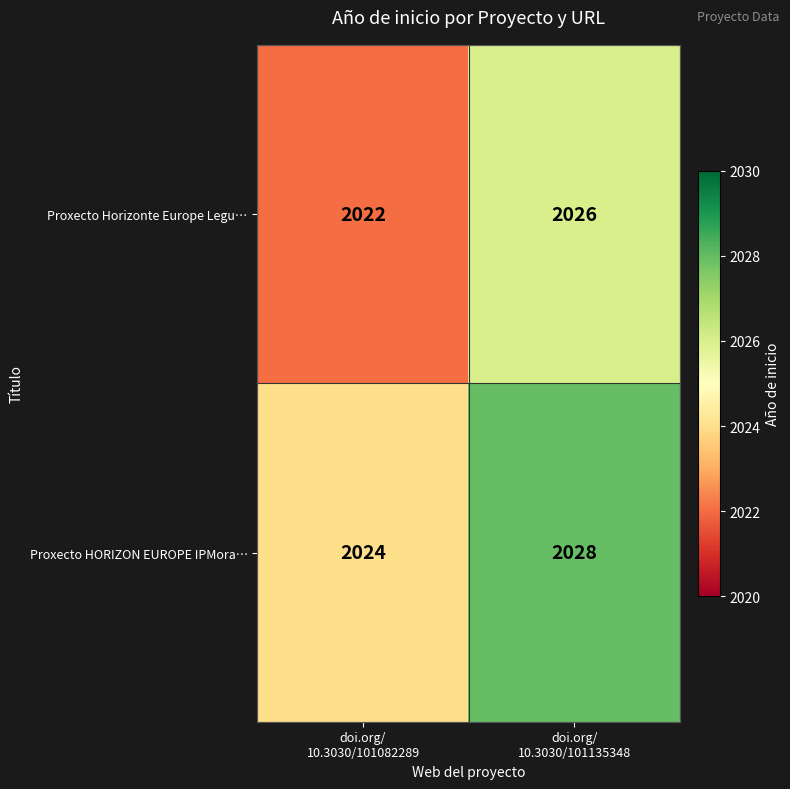

Which series has the largest total across all categories?

Proxecto HORIZON EUROPE IPMora…